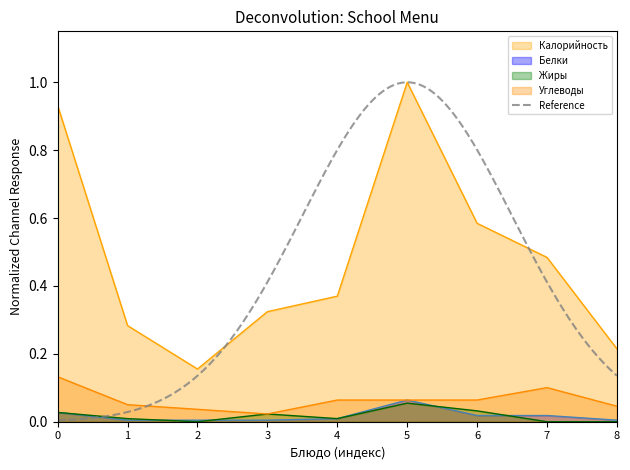

True or false: Калорийность and Жиры cross at least once.

False